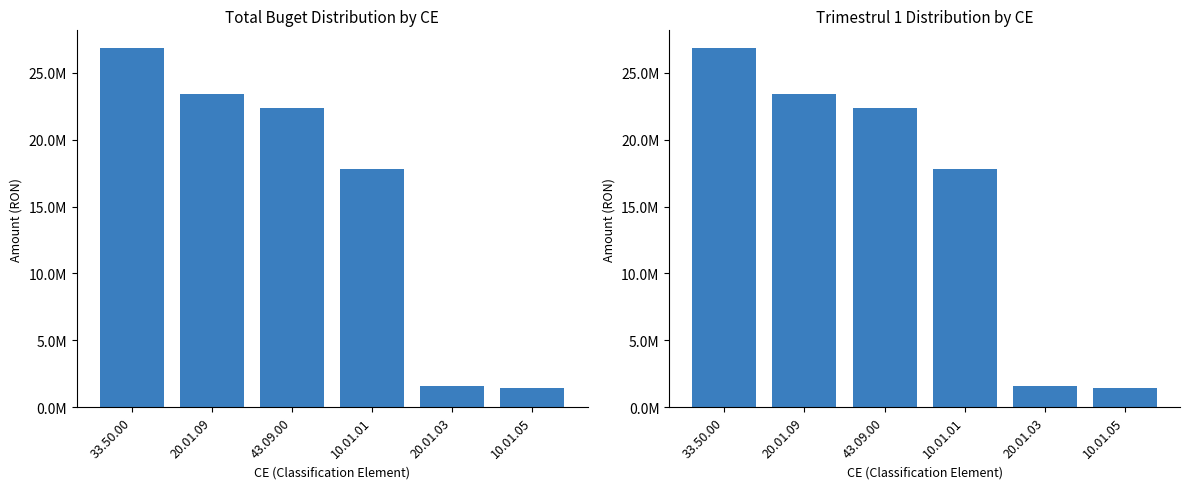

Which series has the largest total across all categories?

Total Buget